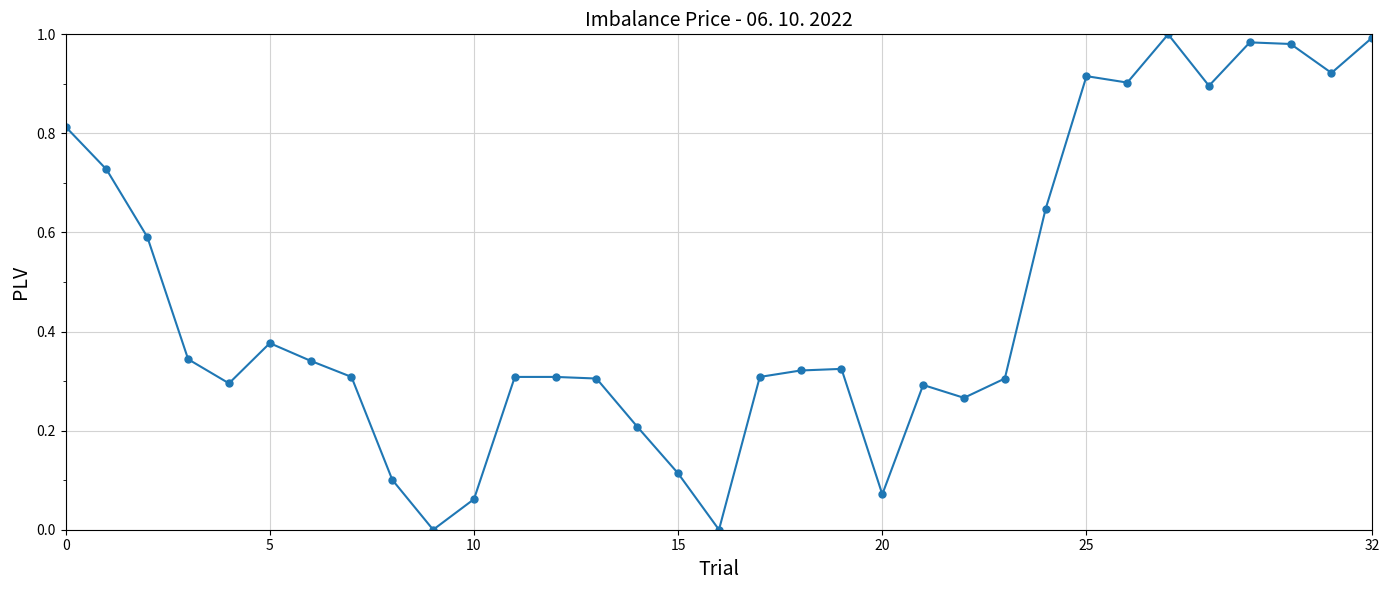

What is the average value?

0.5